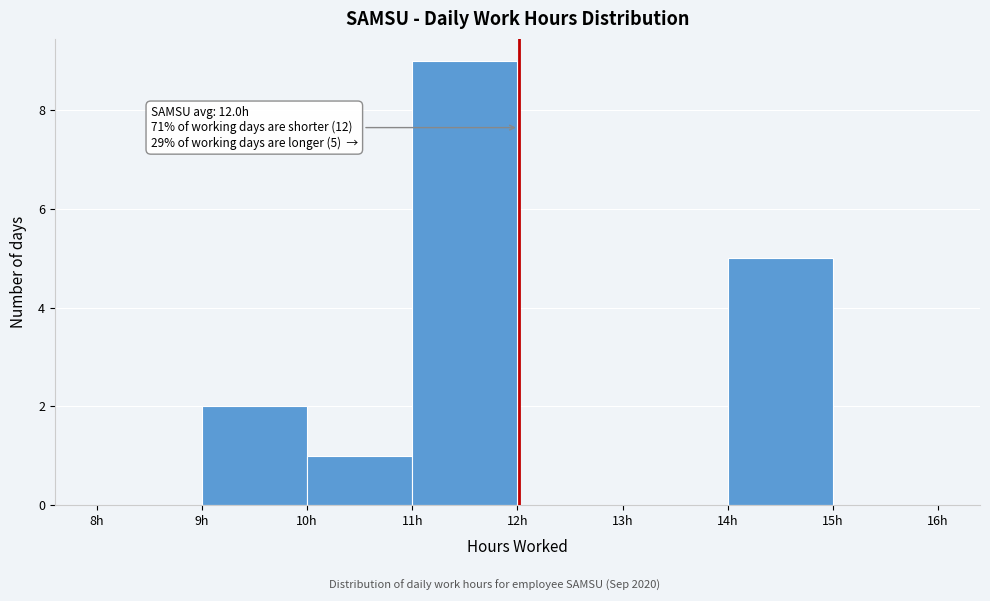

Over which range of the x-axis is the bar tallest?

11 to 12